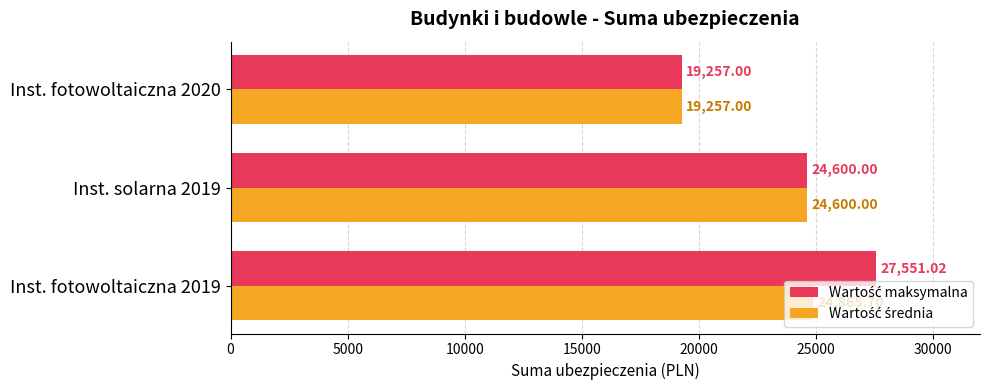

At how many categories does at least one series exceed 20006?

2